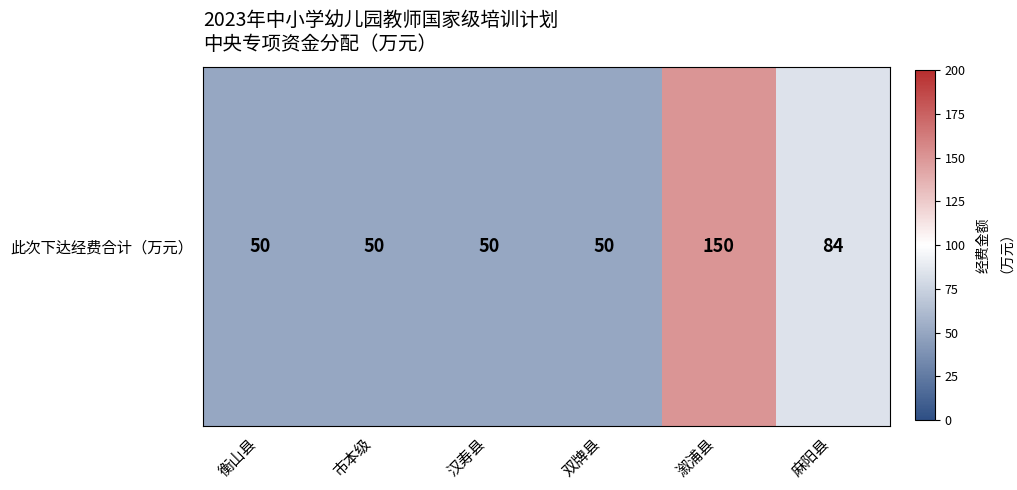

Rank the categories by value from highest to lowest.

溆浦县, 麻阳县, 衡山县, 市本级, 汉寿县, 双牌县